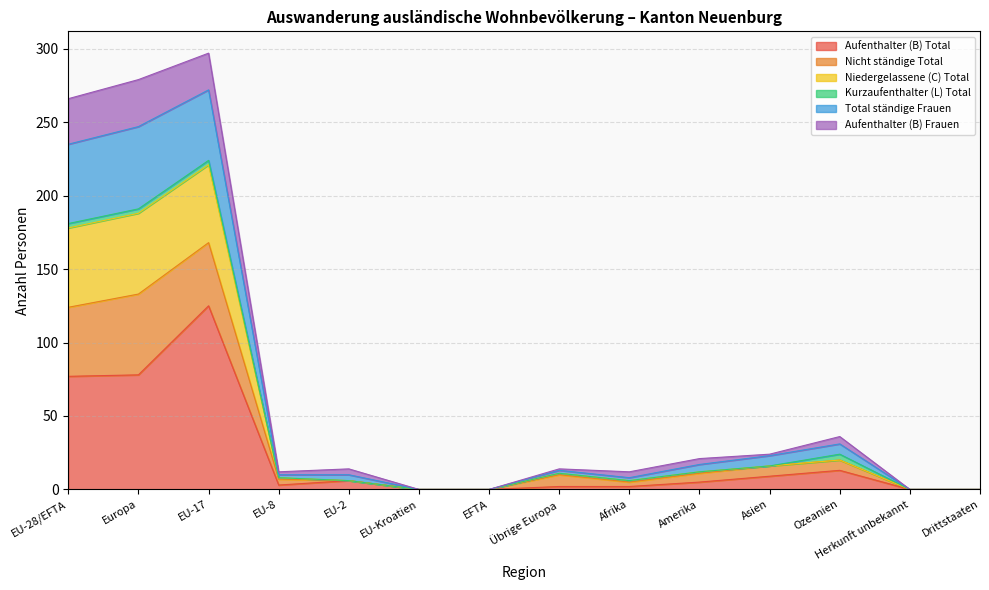

What is the greatest value displayed?

297